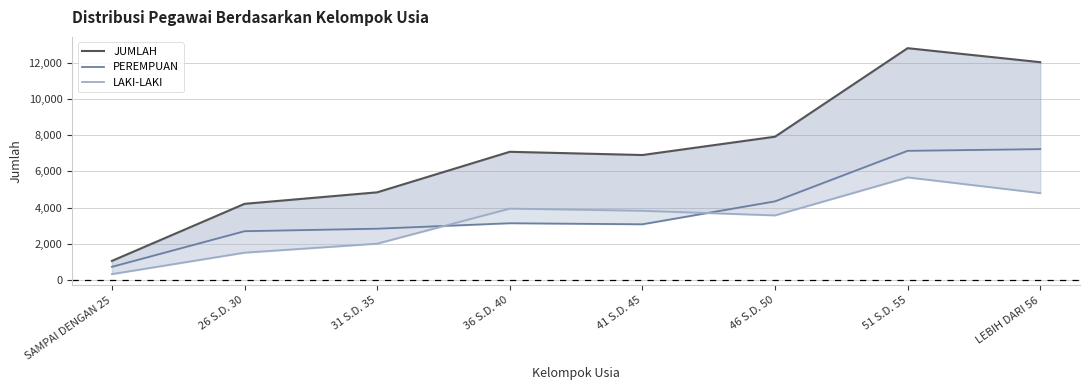

What is the sum of all LAKI-LAKI values?

25628